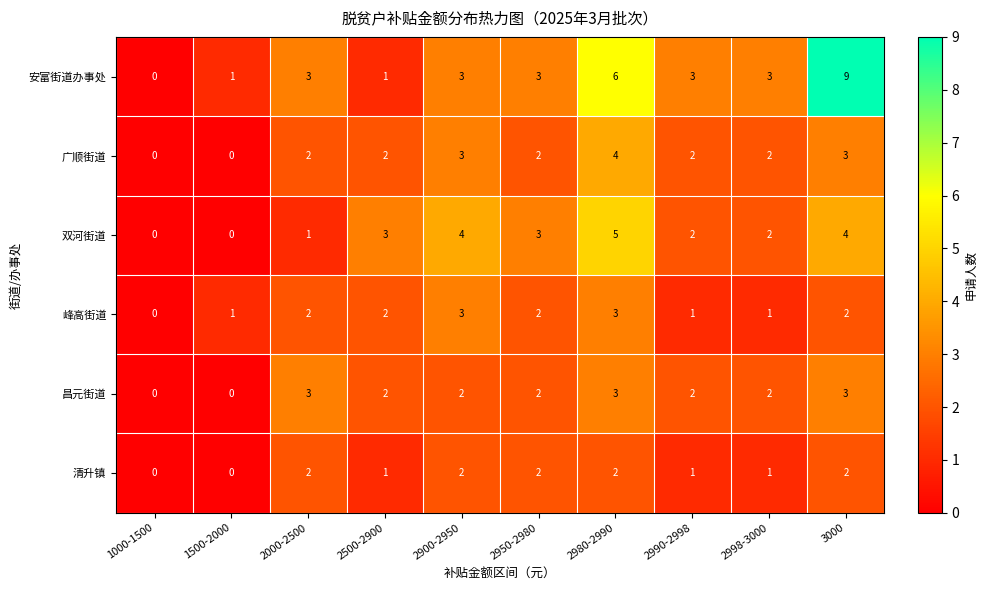

Is it true that 峰高街道 equals 2 at 2950-2980?

True